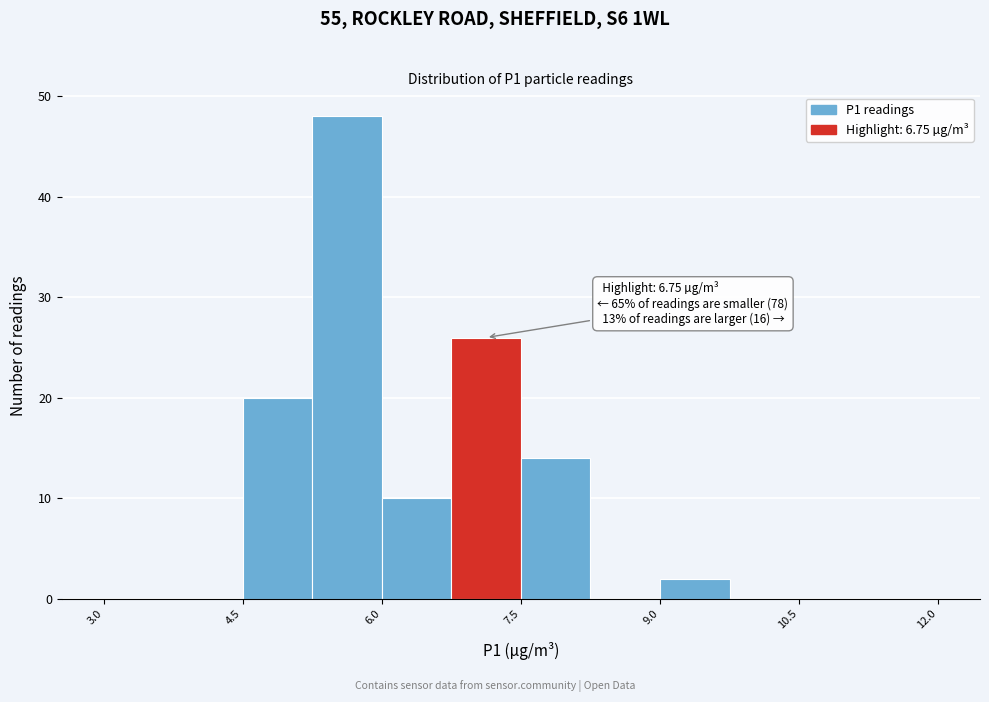

Read against the x-axis, roughly where is the centre of the tallest bar?

5.6